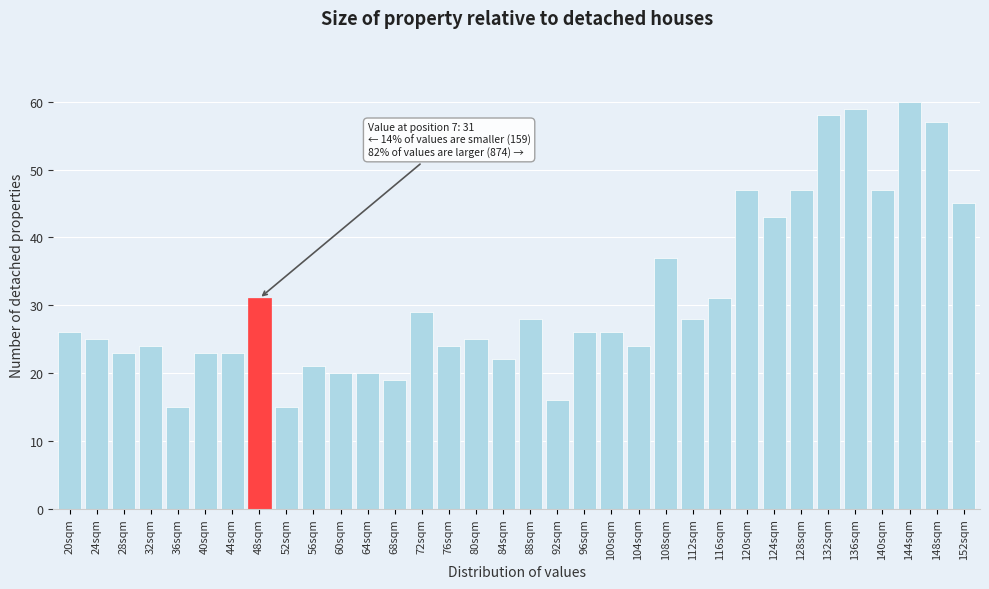

What is the difference between the maximum and minimum values?

45